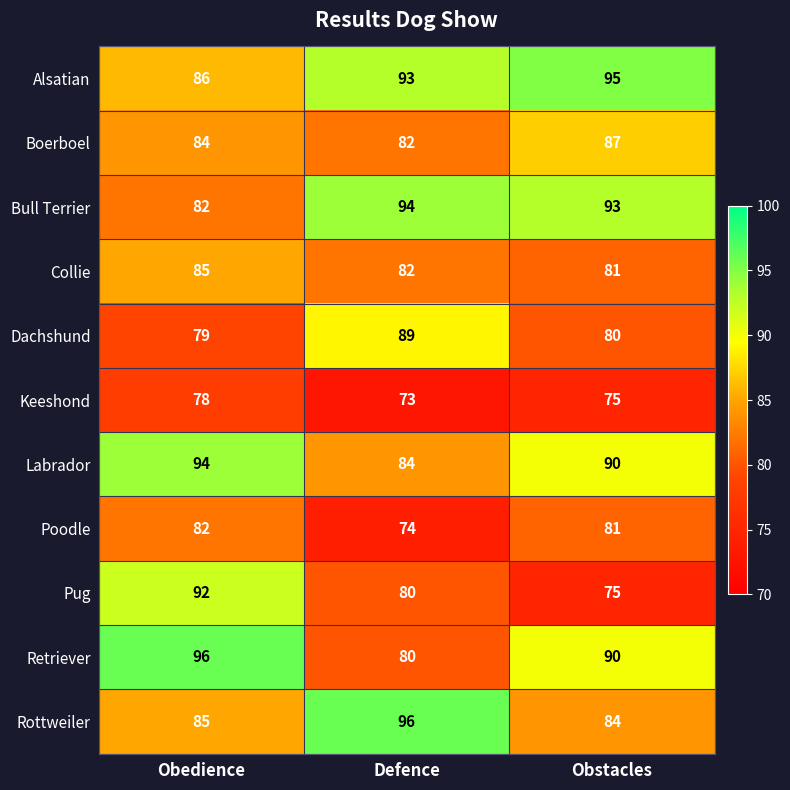

Is it true that Retriever equals 136 at Defence?

False